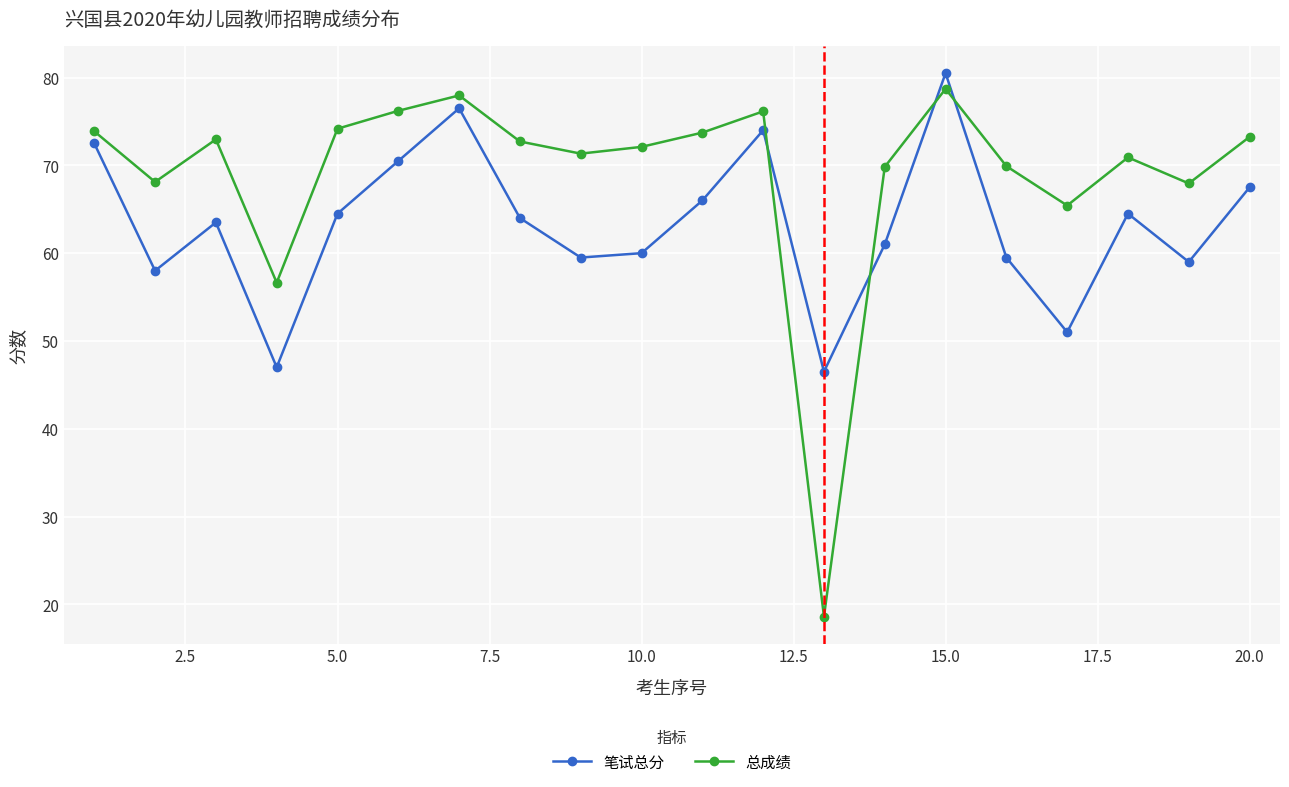

What is the difference between the second highest and second lowest values in the 总成绩 series?

21.3